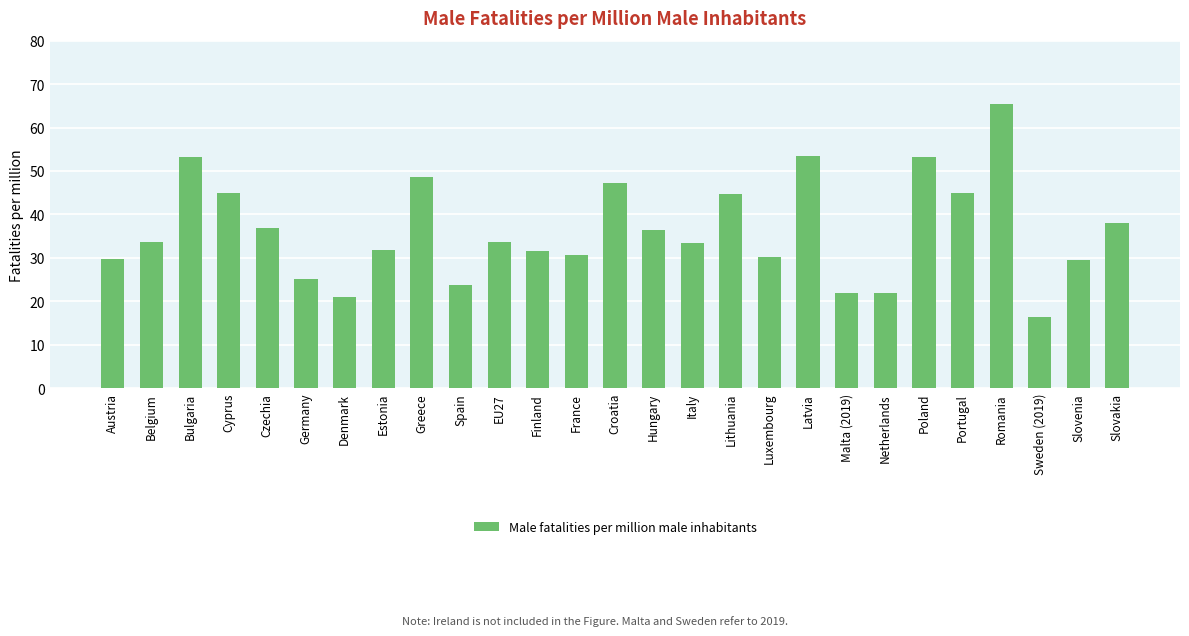

What is the ratio of the value at Denmark to the value at Hungary?

0.6